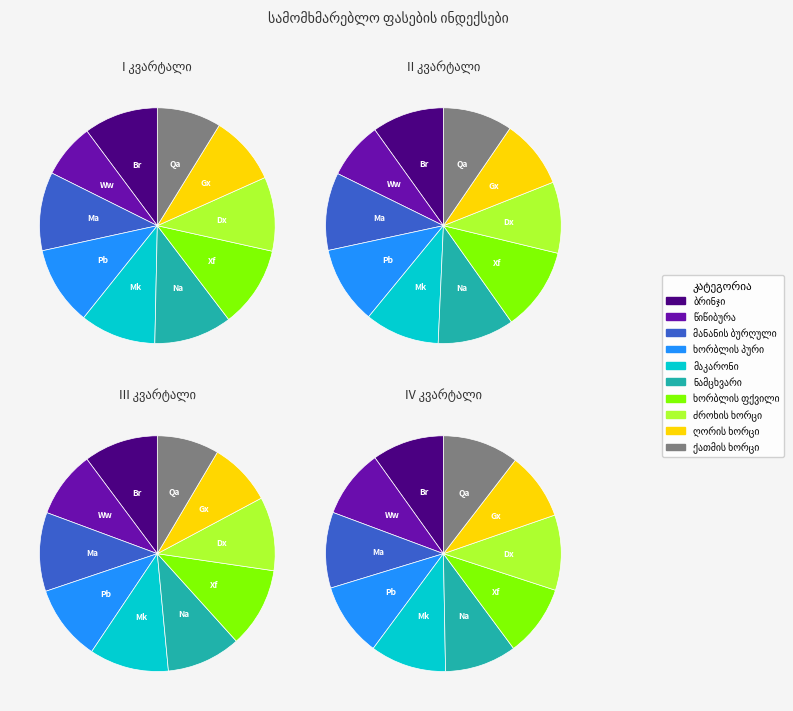

Rank the categories by value from lowest to highest.

ღორის ხორცი, წიწიბურა, ხორბლის ფქვილი, ნამცხვარი, ბრინჯი, ხორბლის პური, ძროხის ხორცი, მანანის ბურღული, ქათმის ხორცი, მაკარონი